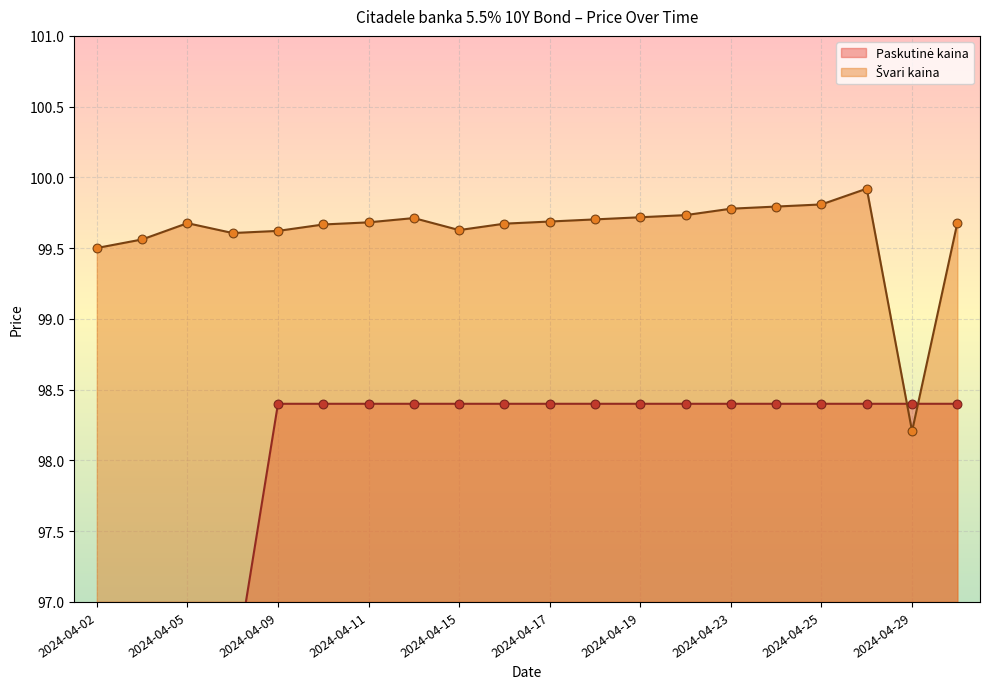

At which category is the sum across all series the highest?

2024-04-26